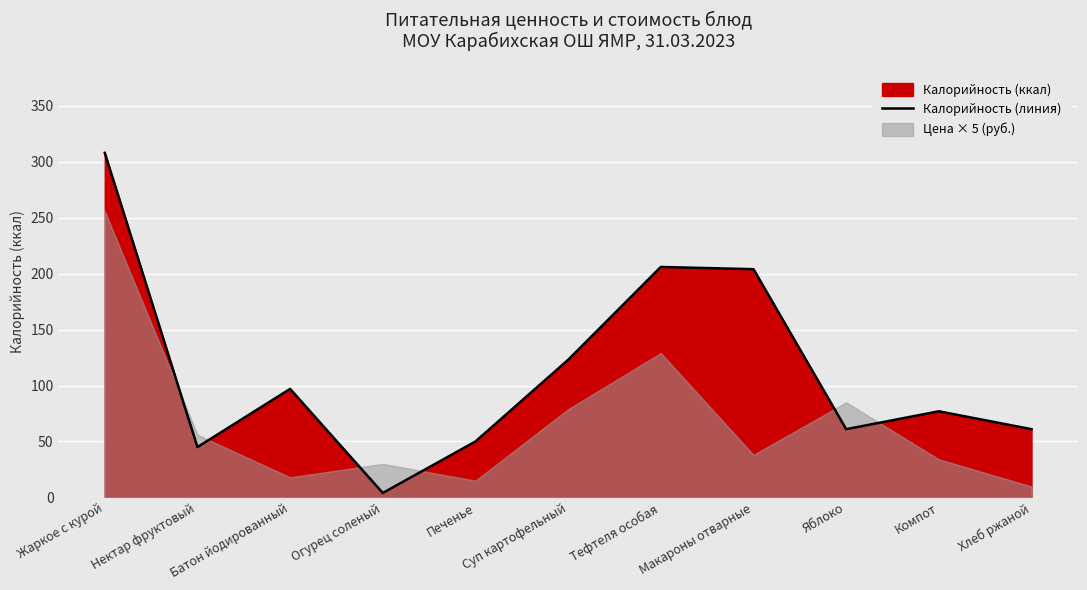

Reading right to left, transcribe all the data shown in this chart.

Хлеб ржаной=61	Компот=77	Яблоко=61	Макароны отварные=204	Тефтеля особая=206	Суп картофельный=123	Печенье=50	Огурец соленый=4	Батон йодированный=97	Нектар фруктовый=45	Жаркое с курой=308